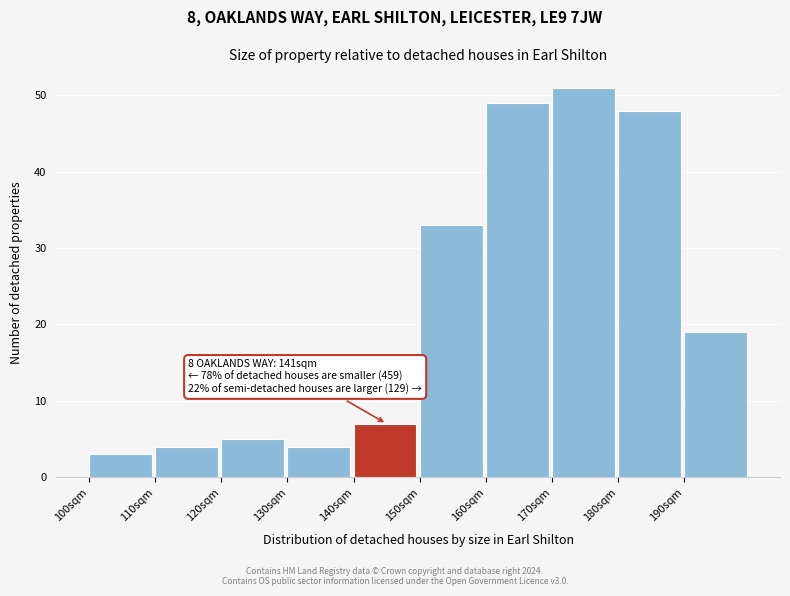

Over which range of the x-axis is the bar tallest?

170 to 180